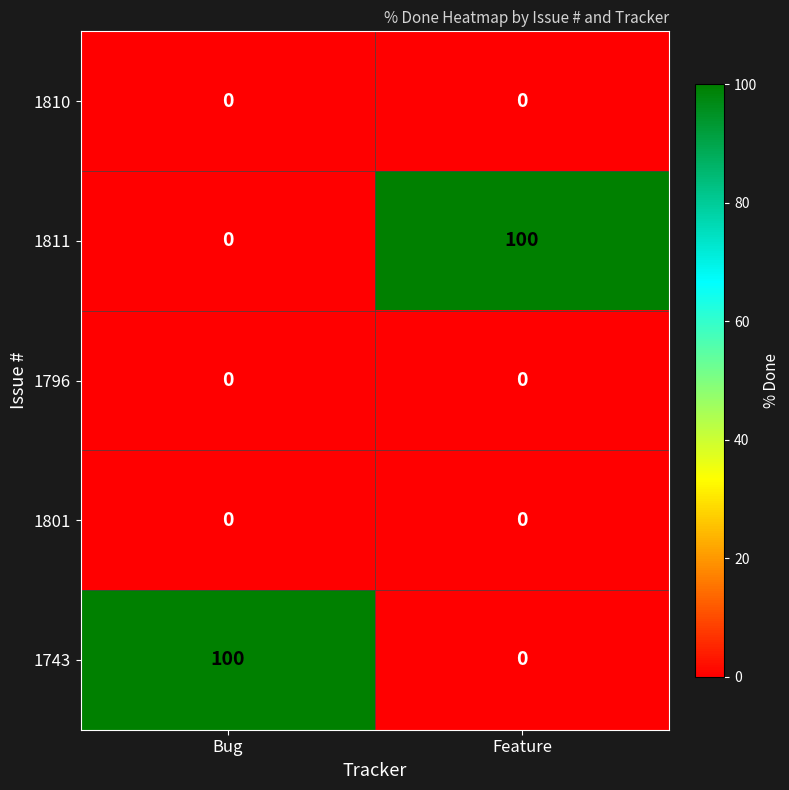

List the labels in order of 1743 value, largest first.

Bug, Feature